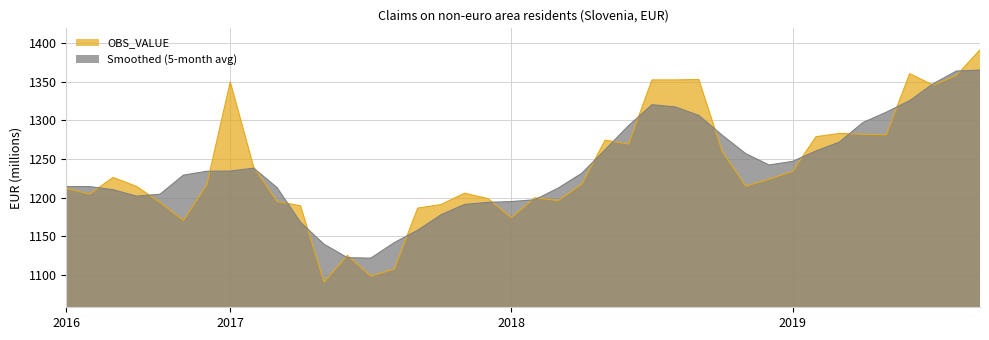

The value of Smoothed (5-month avg) at 2018 is 1194.8. True or false?

True